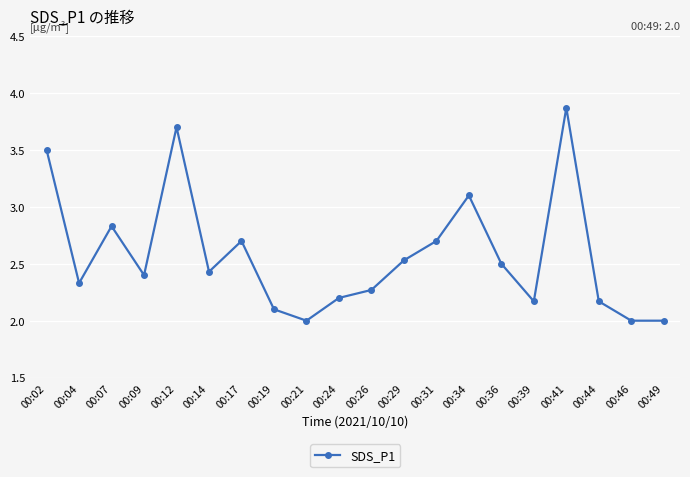

What is the maximum value shown in the chart?

3.9